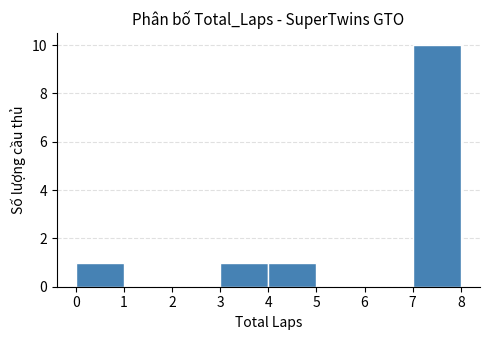

Reading left to right, list every bar in this chart as the range it spans on the x-axis followed by its height. The values are not printed on the chart, so give them approximately, as read against the axis.

0 to 1: 1
1 to 2: 0
2 to 3: 0
3 to 4: 1
4 to 5: 1
5 to 6: 0
6 to 7: 0
7 to 8: 10